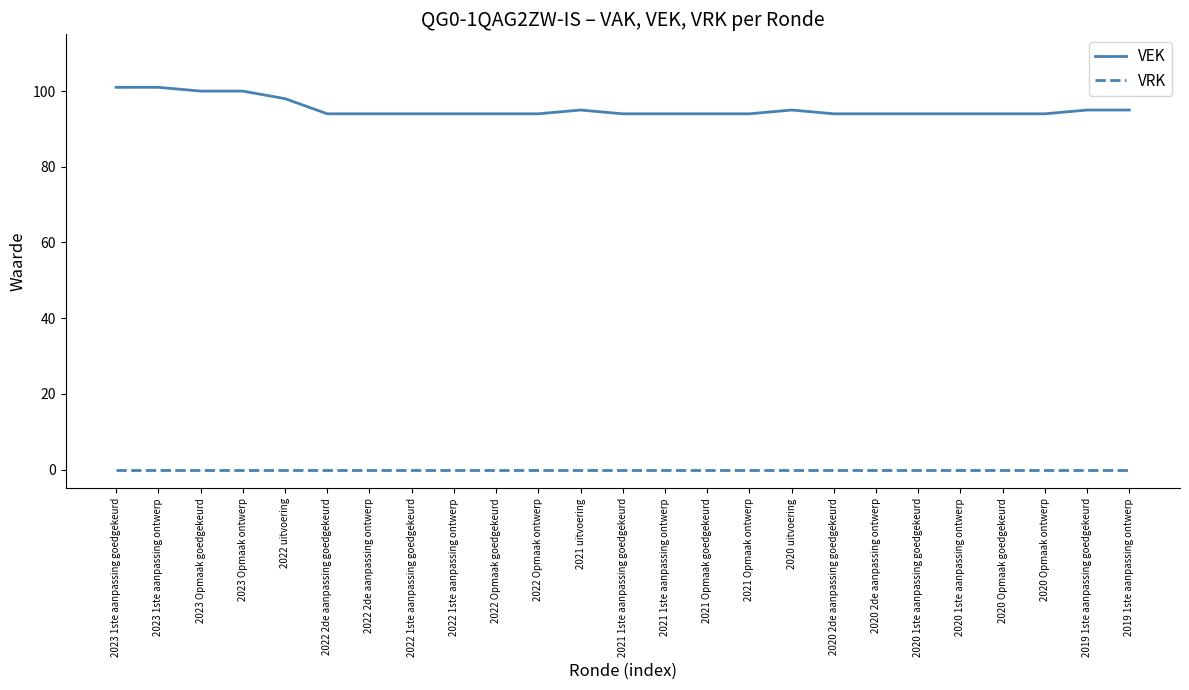

List the series in order of their peak value, highest first.

VEK, VRK